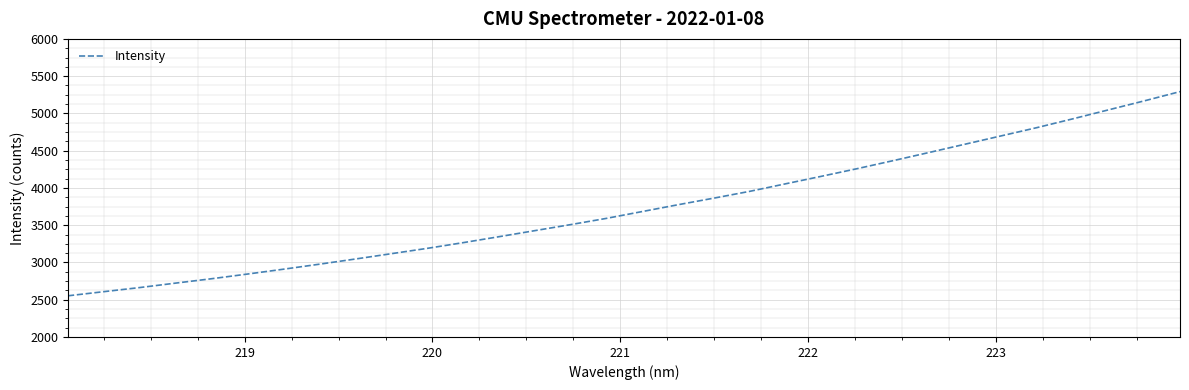

What is the average value?

3739.5